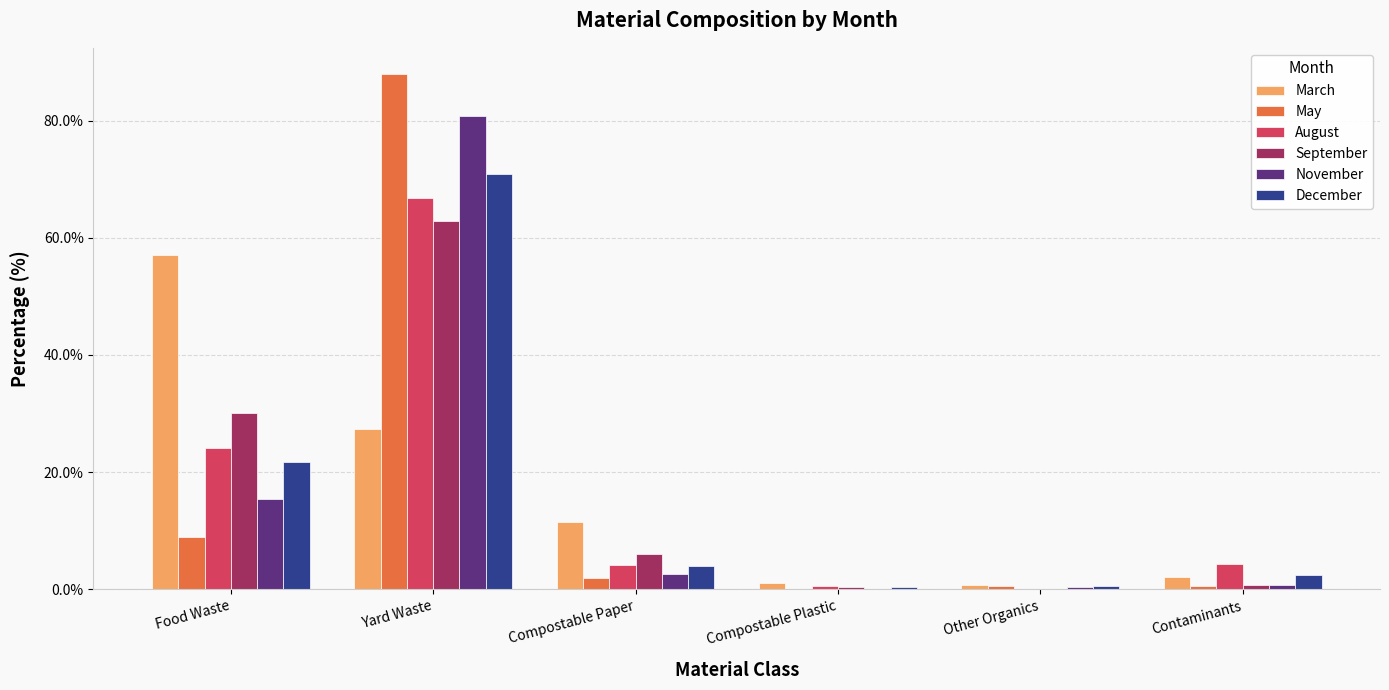

What is the greatest value displayed?

88.0